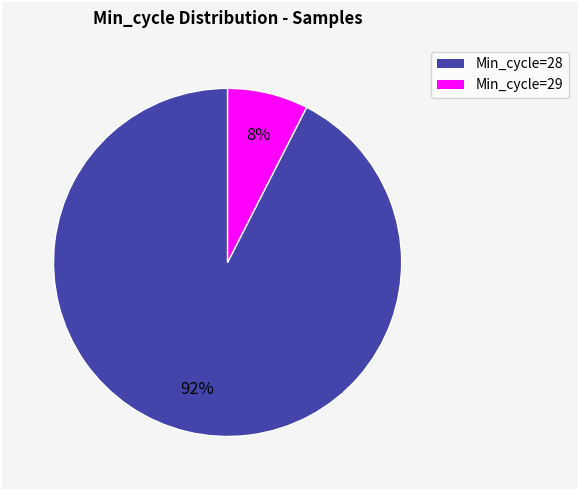

What percentage is the Min_cycle=29 slice, to the nearest percent?

8%